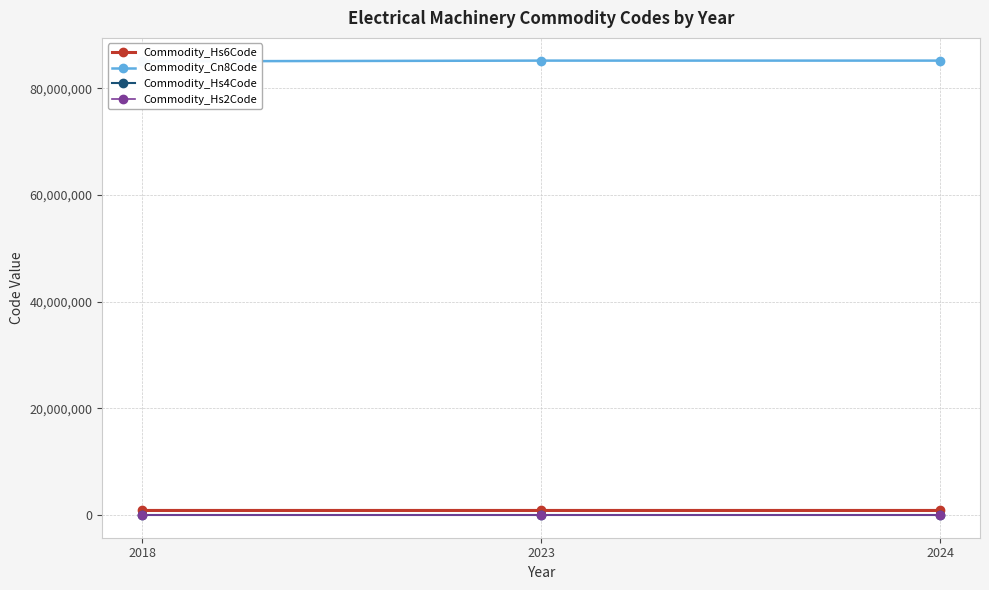

What is the difference between the maximum and minimum values in the Commodity_Cn8Code series?

137105